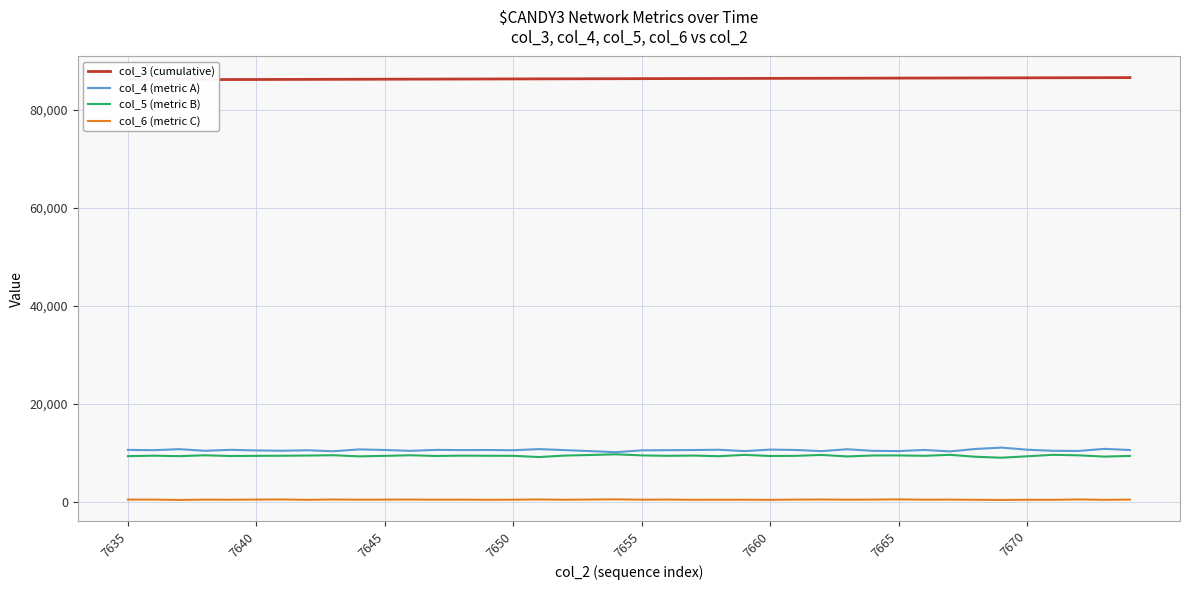

The col_4 (metric A) series shows 15891 at 39. True or false?

False